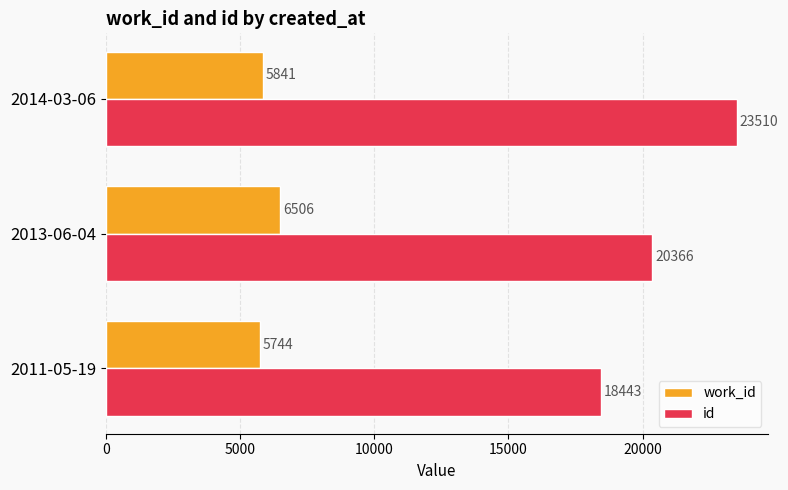

What is the difference between the maximum and second lowest values in the work_id series?

665